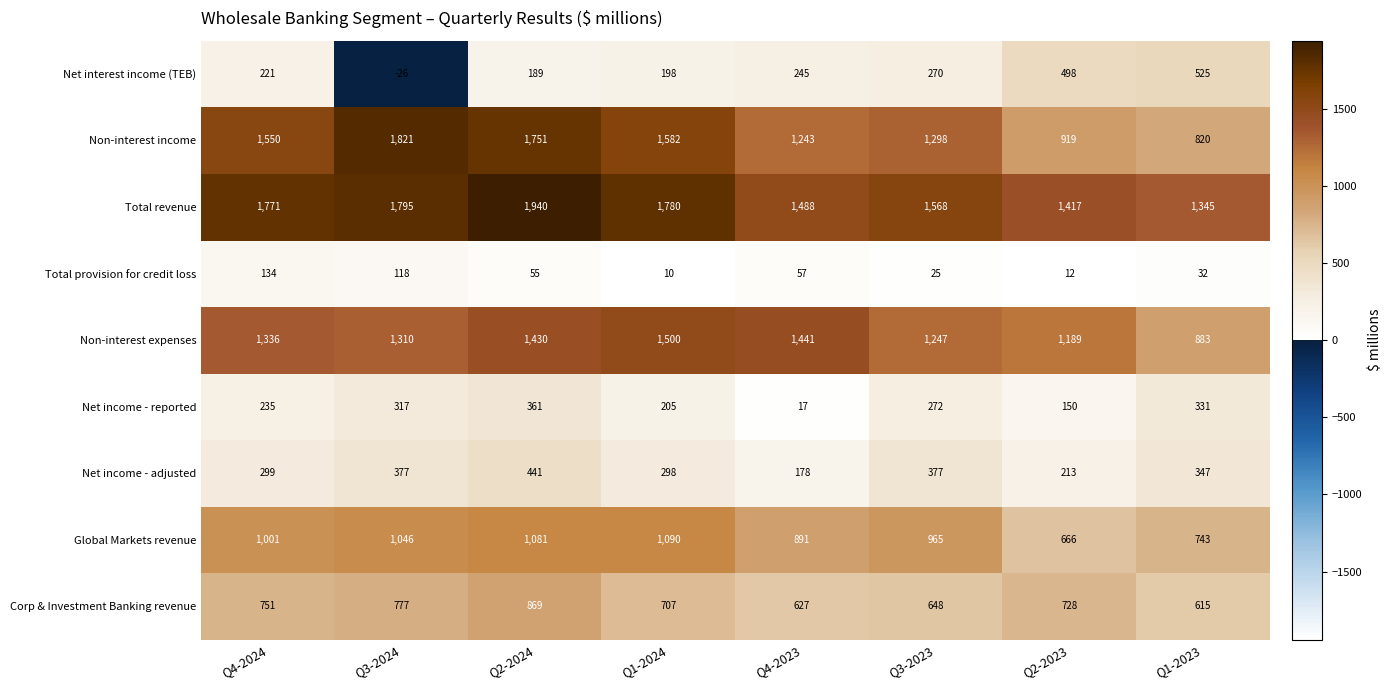

True or false: Total revenue has a value of 2753 at Q4-2024.

False